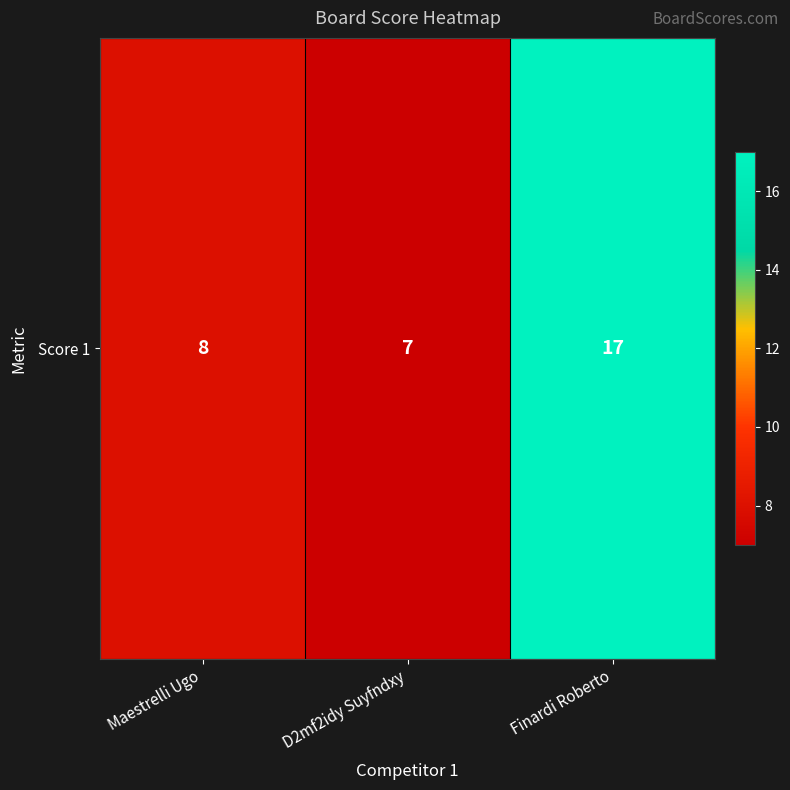

List the labels in order of value, smallest first.

D2mf2idy Suyfndxy, Maestrelli Ugo, Finardi Roberto